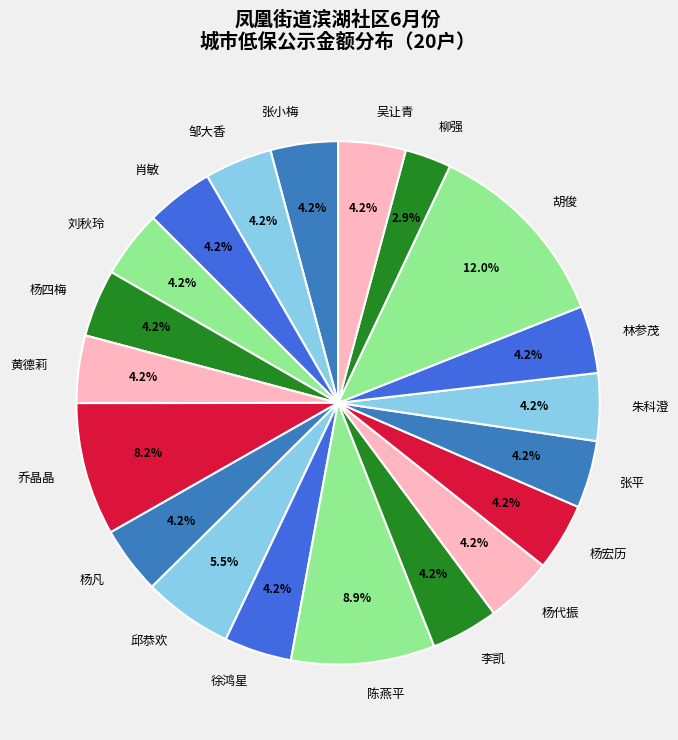

How many slices are in this pie chart?

20